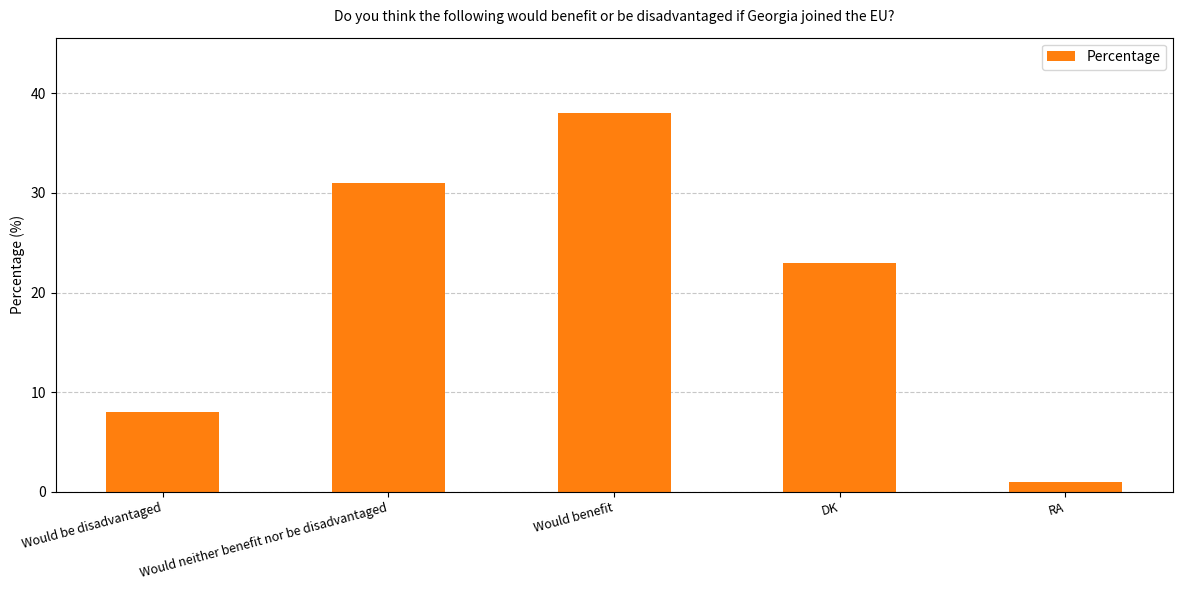

The chart shows a value of 9 at Would neither benefit nor be disadvantaged. True or false?

False